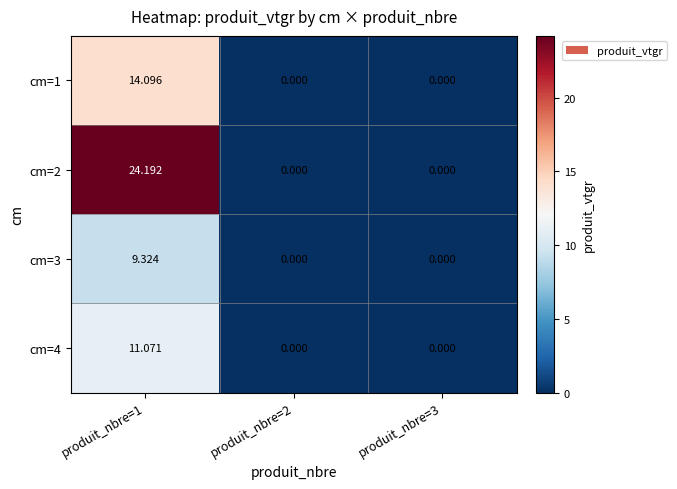

What is the maximum value shown in the chart?

24.2